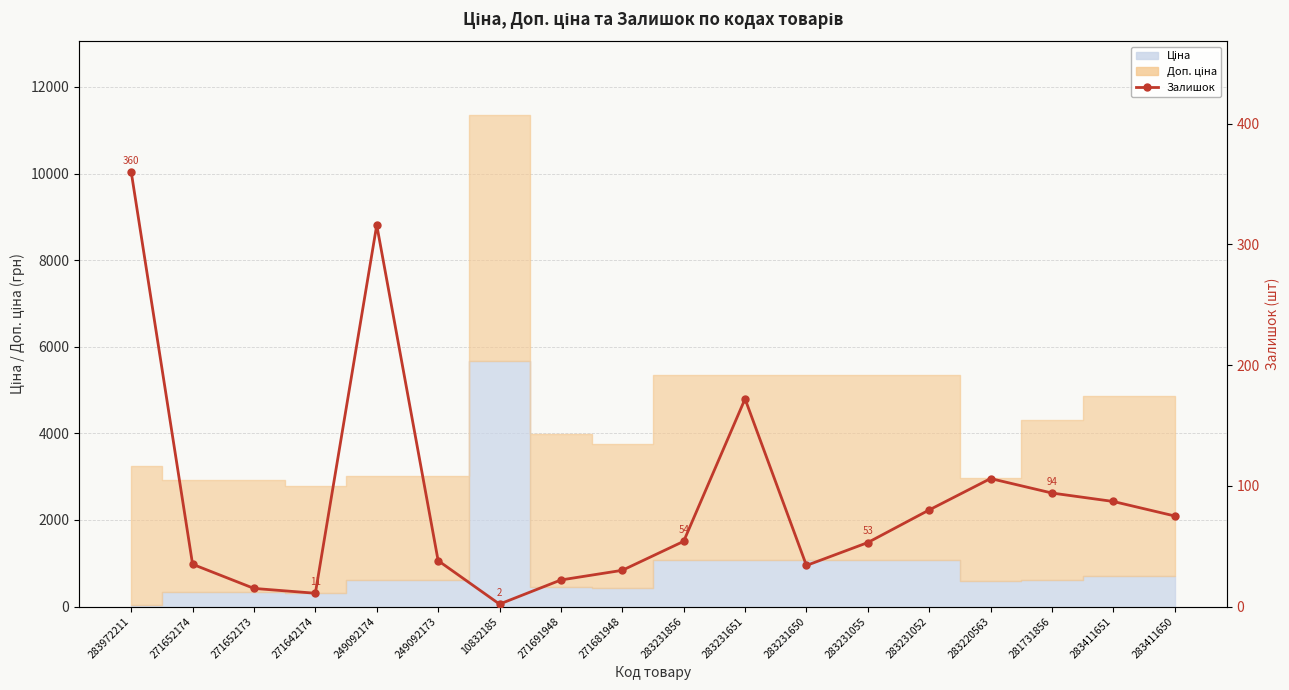

Reading right to left, extract all data points from this chart.

283411650=75	283411651=87	281731856=94	283220563=106	283231052=80	283231055=53	283231650=34	283231651=172	283231856=54	271681948=30	271691948=22	10832185=2	249092173=38	249092174=316	271642174=11	271652173=15	271652174=35	283972211=360